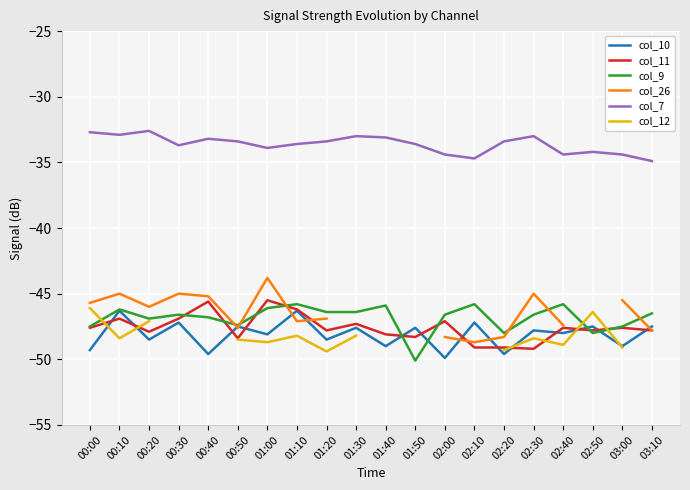

Which series has the largest total across all categories?

col_7